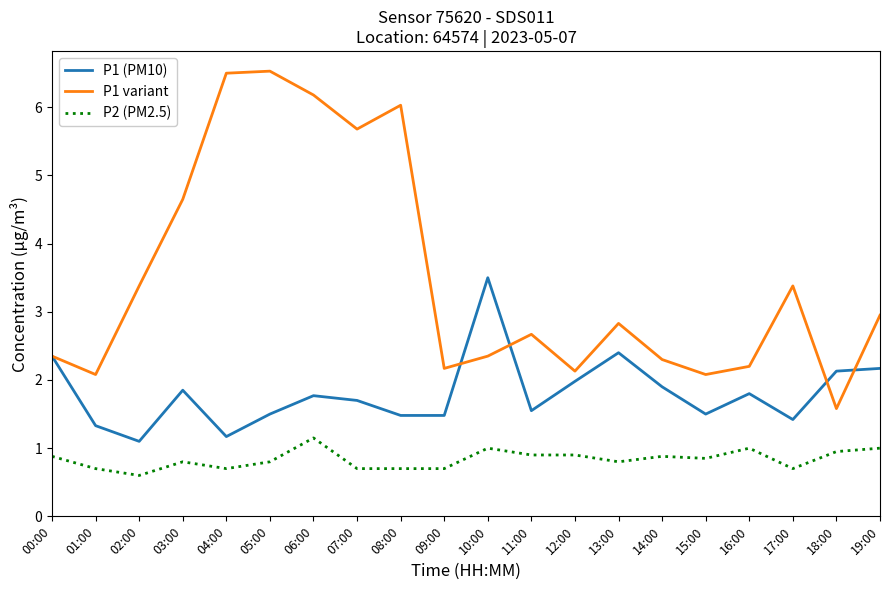

Which series has the largest range (max minus min)?

P1 variant